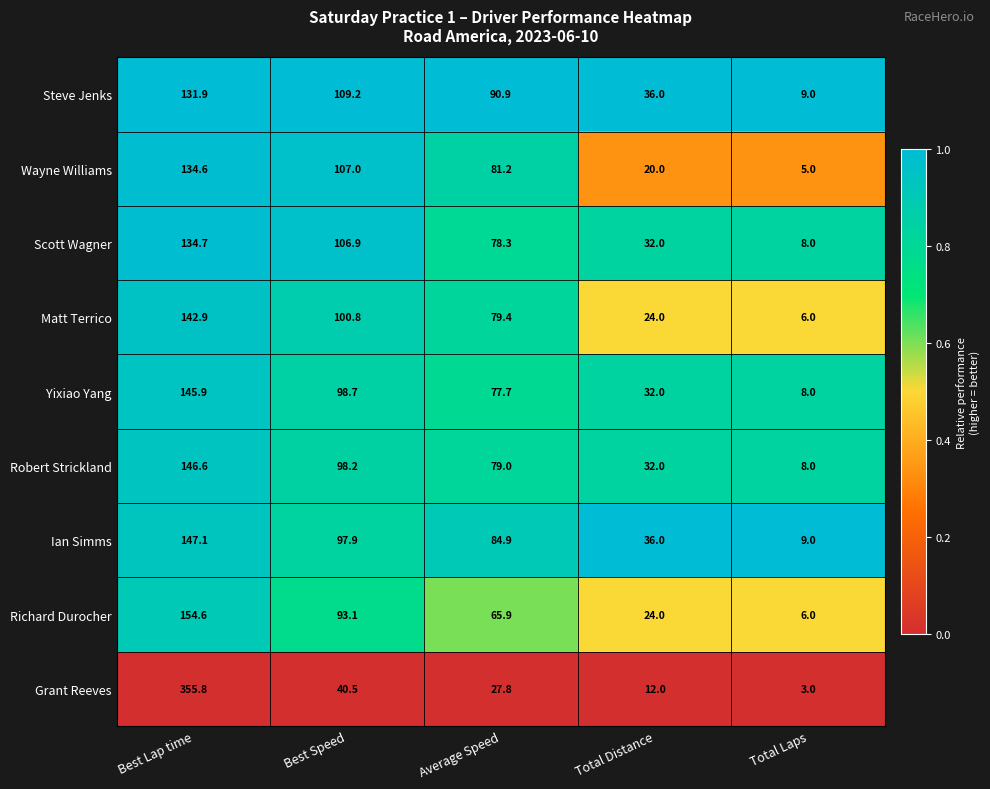

Which label corresponds to the smallest value in the chart?

Total Laps